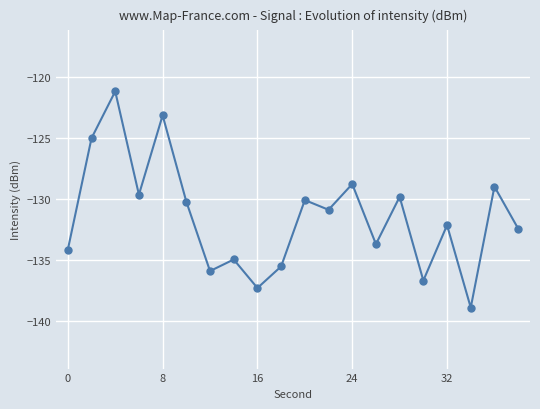

What is the minimum value shown in the chart?

-138.9